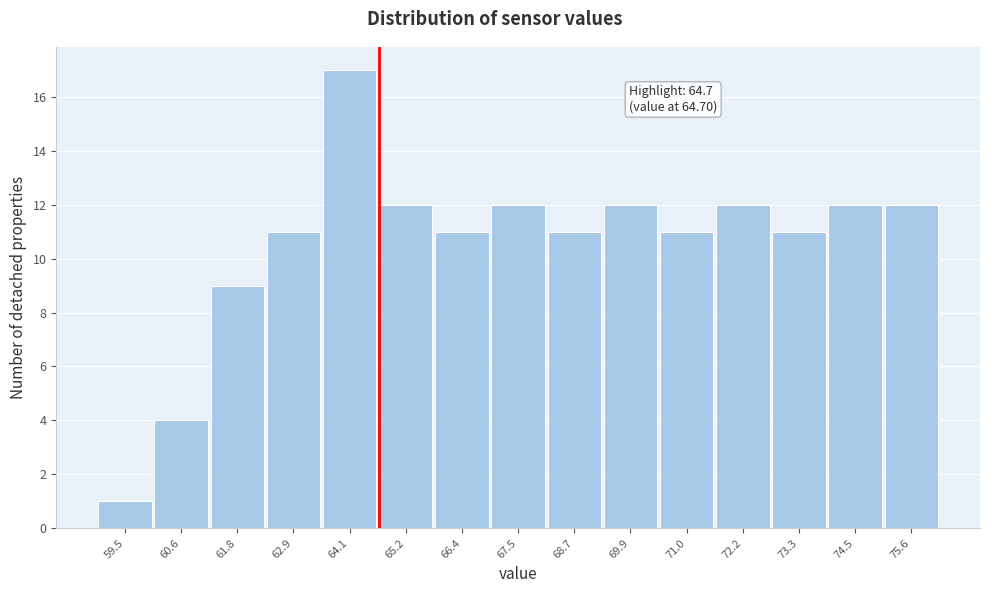

Which range on the x-axis has the tallest bar?

63.6 to 64.6